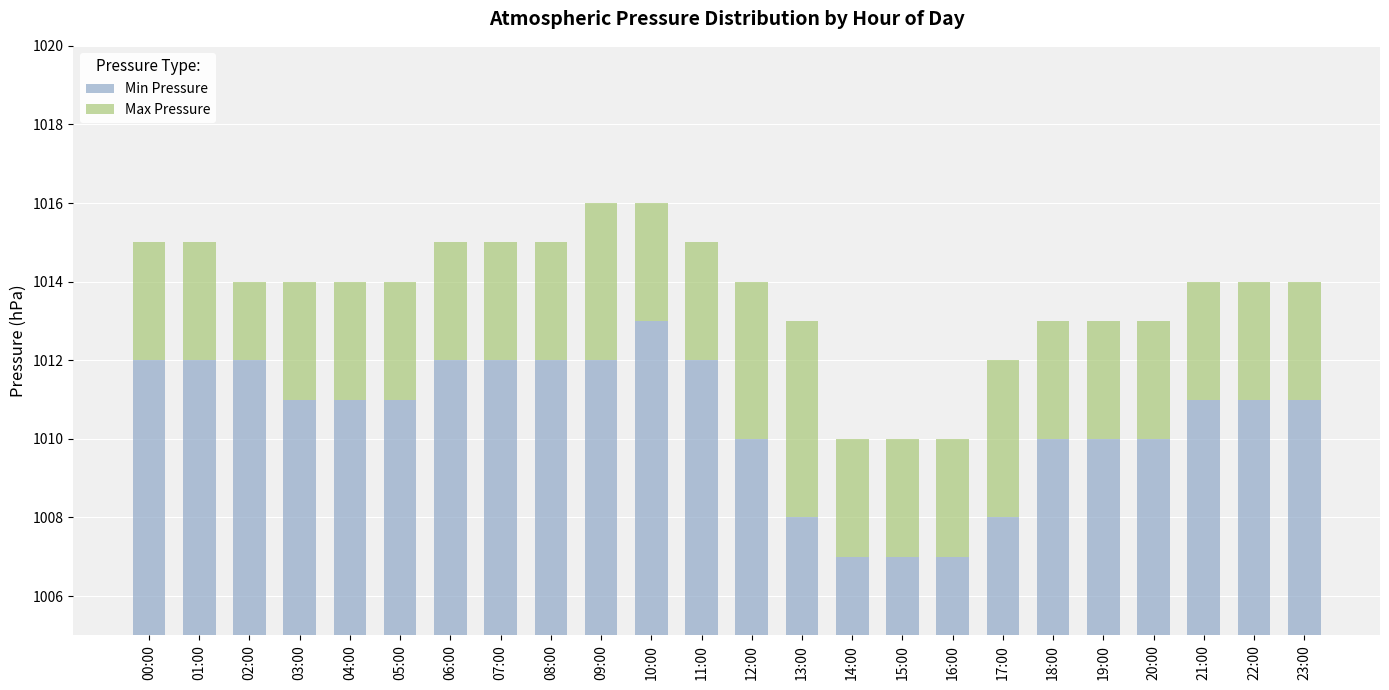

Which series has the largest range (max minus min)?

Min Pressure